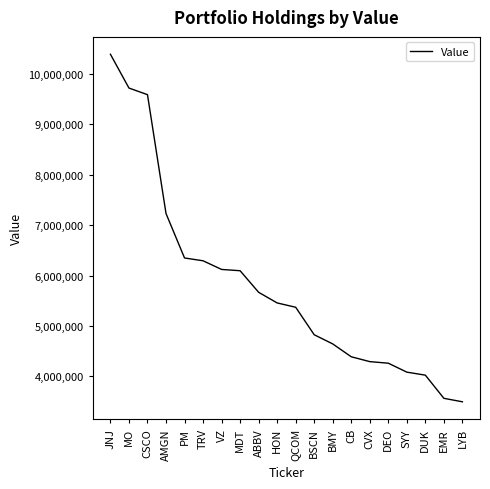

Which has a higher value, TRV or DEO?

TRV